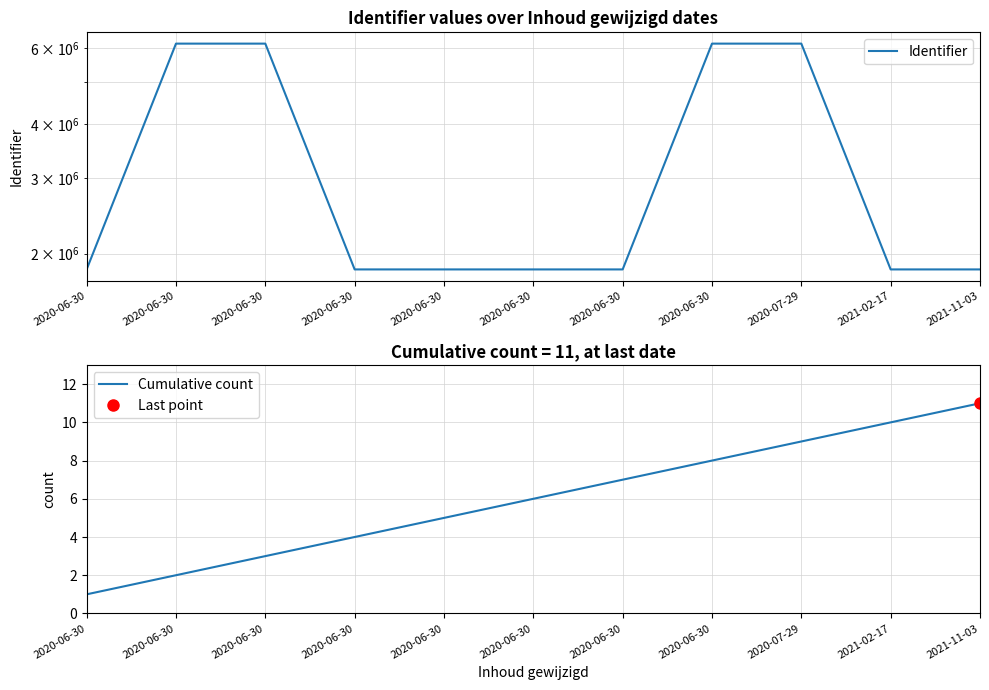

At which label does Identifier first exceed 1836734?

2020-06-30